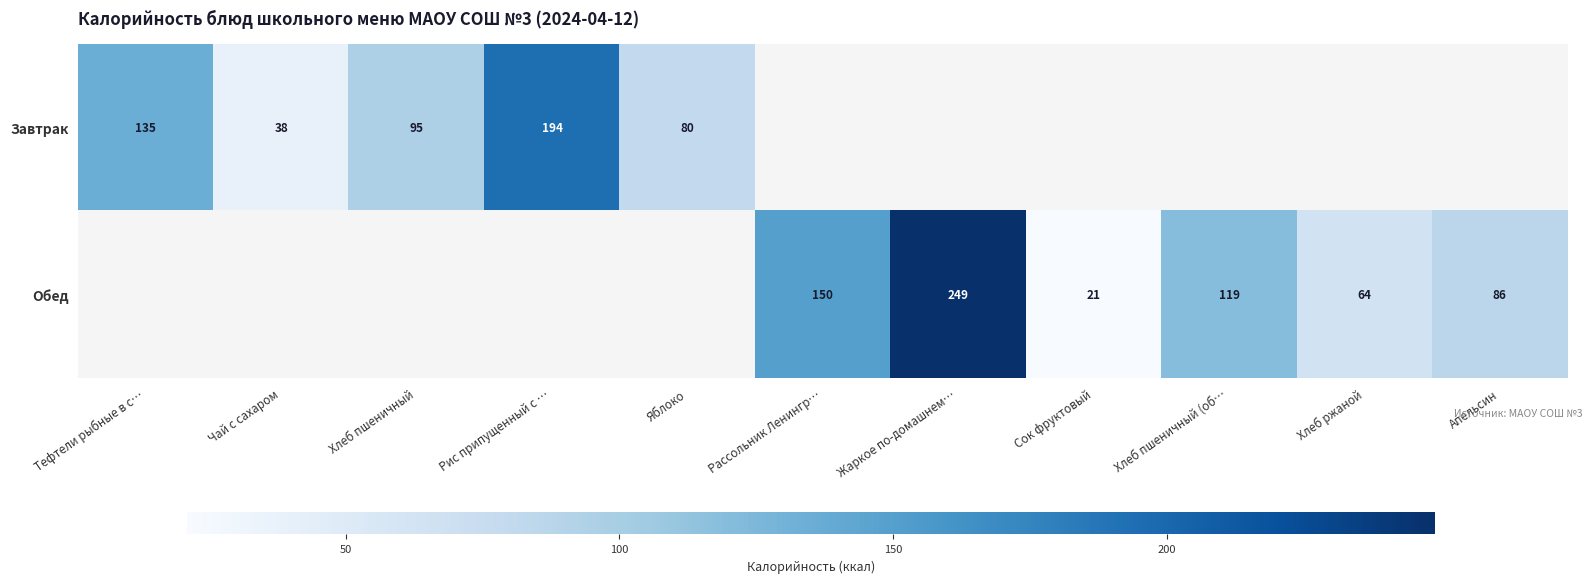

The Завтрак series shows 135 at Тефтели рыбные в с…. True or false?

True